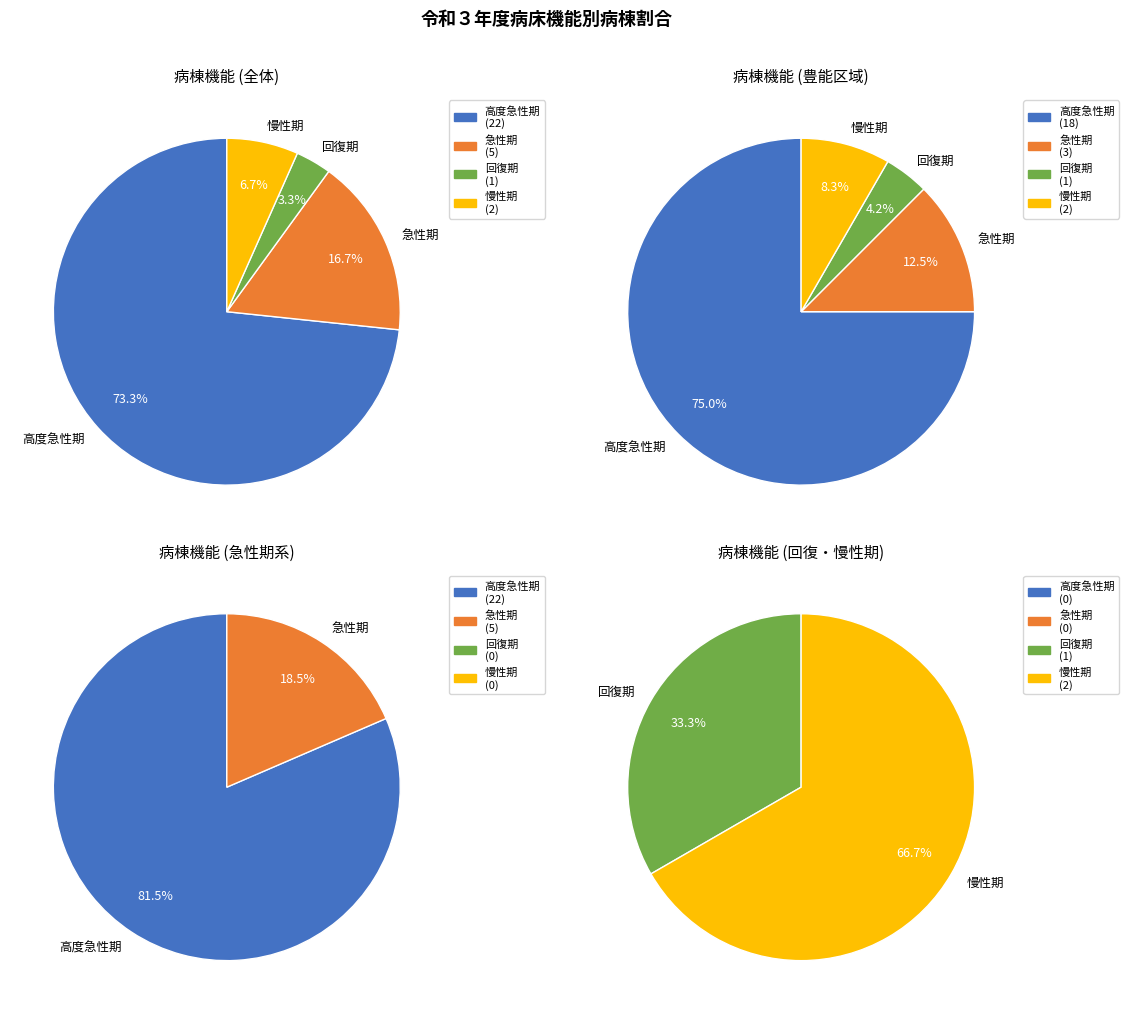

The 3 回復期 slice represents 3% of the pie. True or false?

True